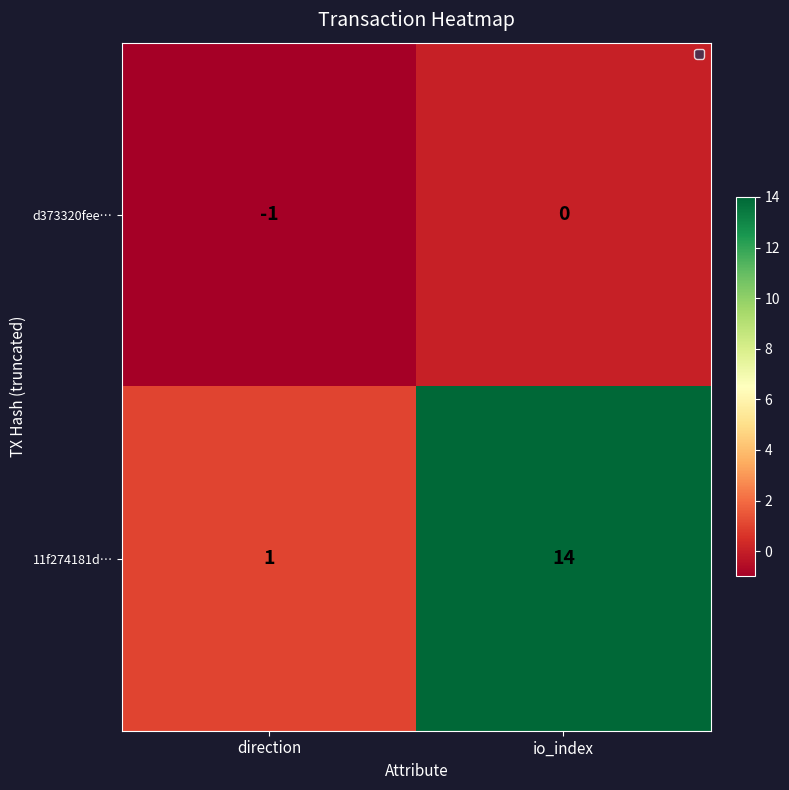

Reading right to left, extract all data points from this chart.

d373320fee…: io_index=0	direction=-1
11f274181d…: io_index=14	direction=1